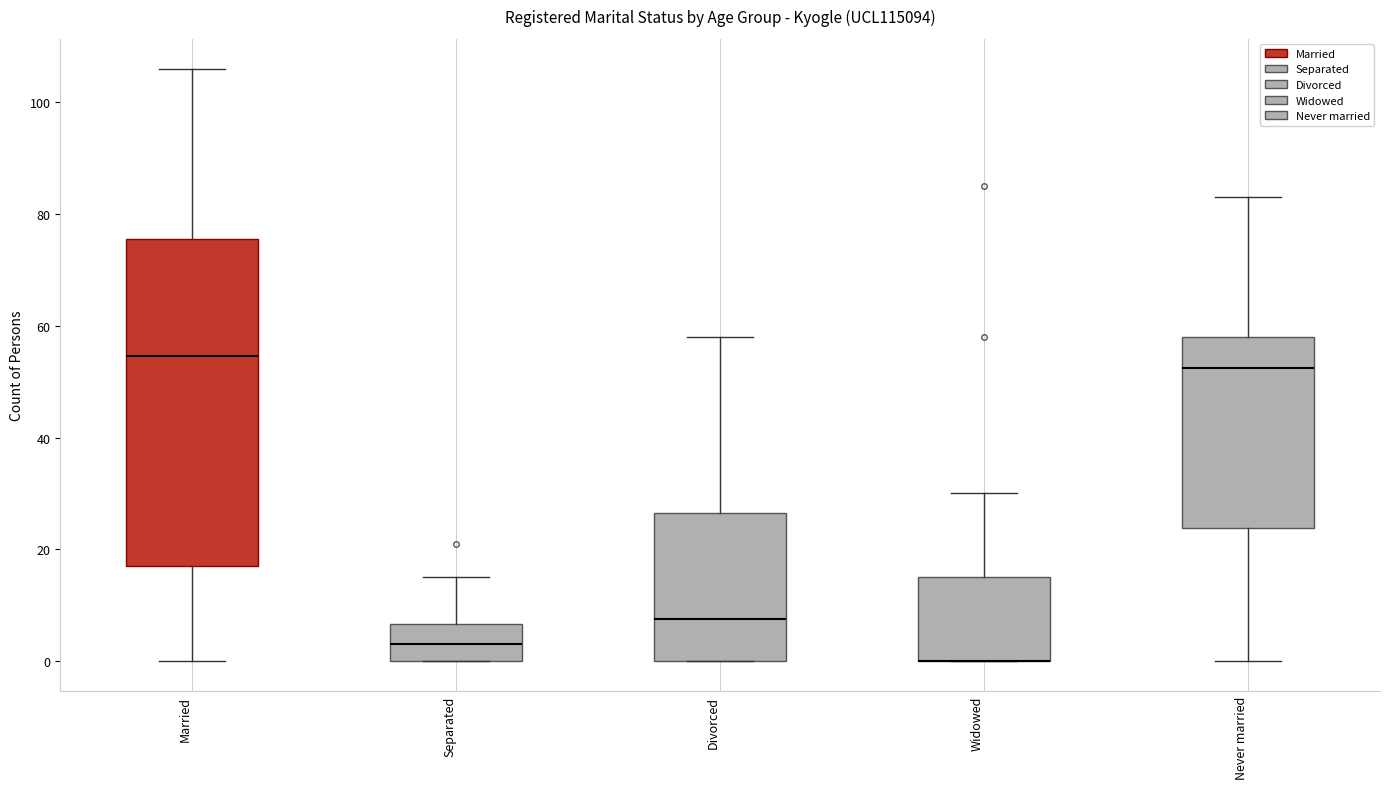

Reading left to right, read every box against the y-axis: the position of its median line, the range the box covers, and the ends of its whiskers. The values are not printed on the chart, so give them approximately, as read against the axis.

Married: median 54, box 18 to 76, whiskers 0 to 106
Separated: median 4, box 0 to 6, whiskers 0 to 16
Divorced: median 8, box 0 to 26, whiskers 0 to 58
Widowed: median 0 (drawn on the box's lower edge), box 0 to 16, whiskers 0 to 30
Never married: median 52, box 24 to 58, whiskers 0 to 84